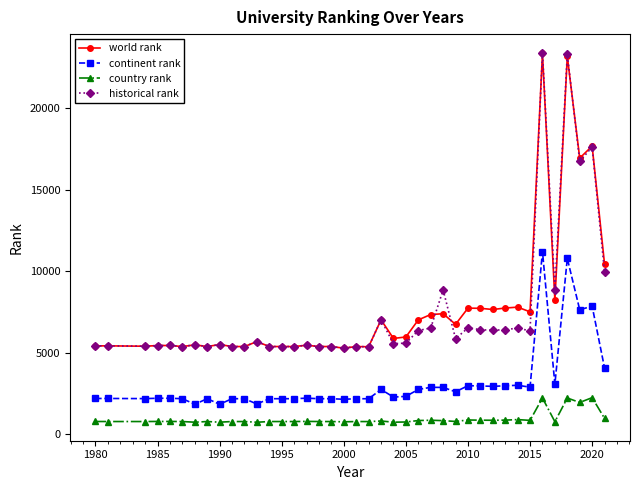

What is the average value of the continent rank series?

3140.9